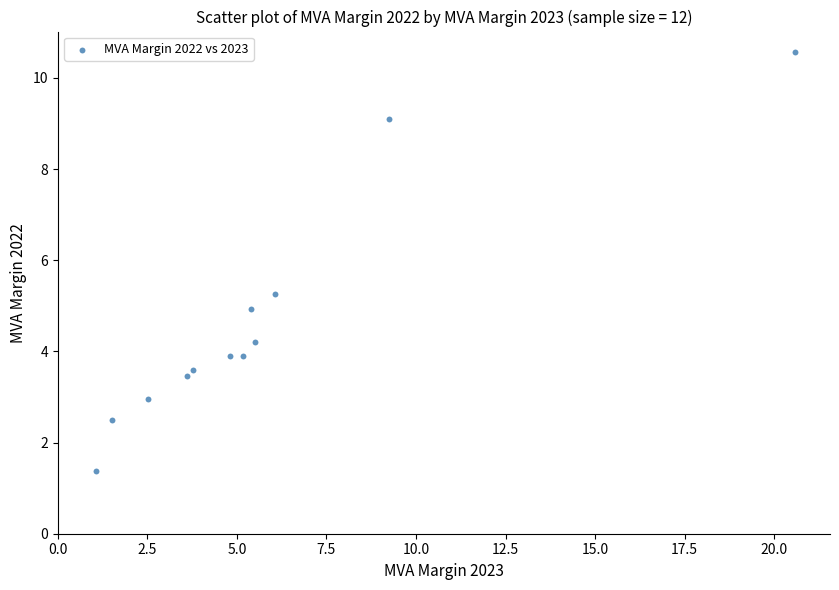

What is the average X value?

5.8